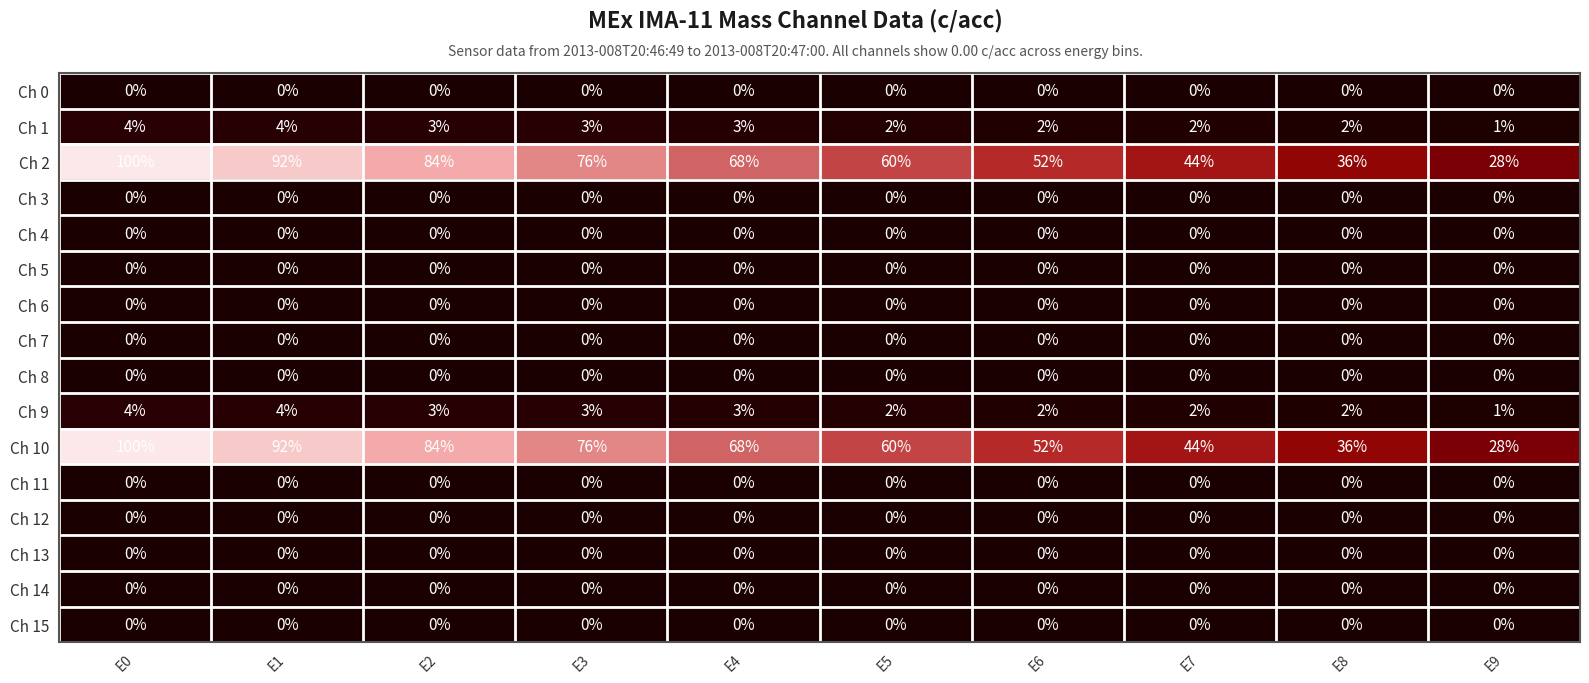

Where does the Ch 10 series first go above 68?

E0